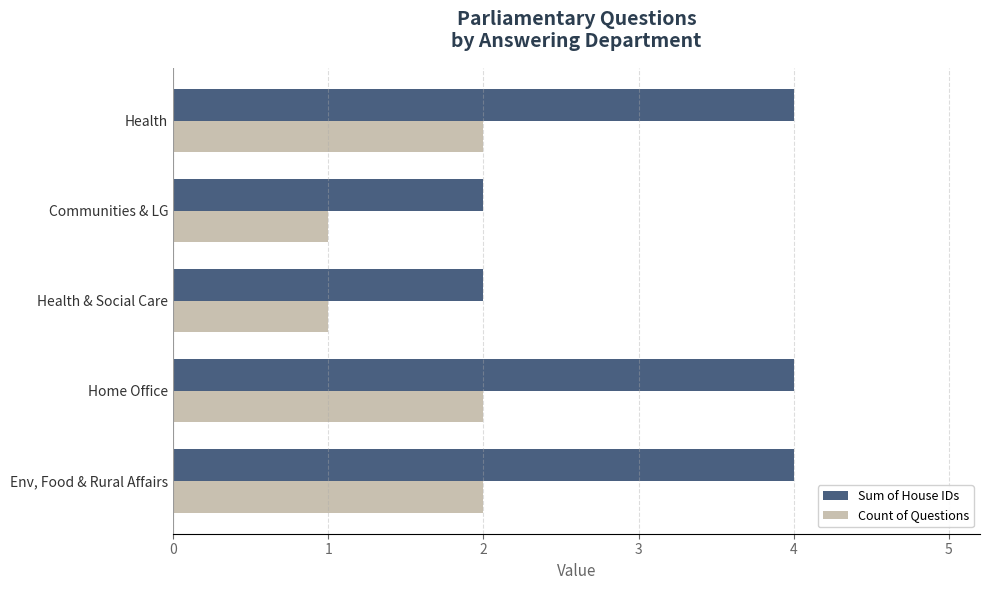

The Sum of House IDs series shows 0 at Health & Social Care. True or false?

False